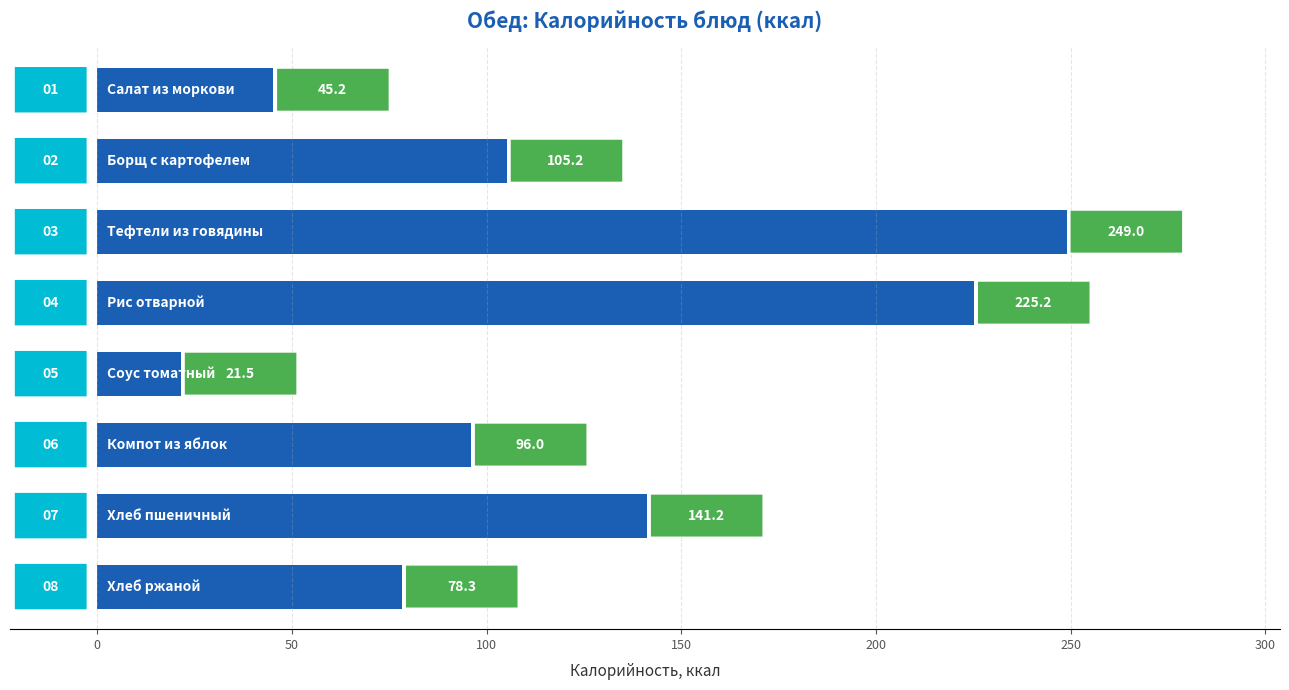

What is the minimum value shown in the chart?

21.5